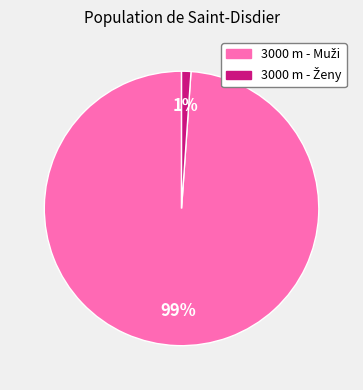

Is there a majority slice in this chart?

Yes